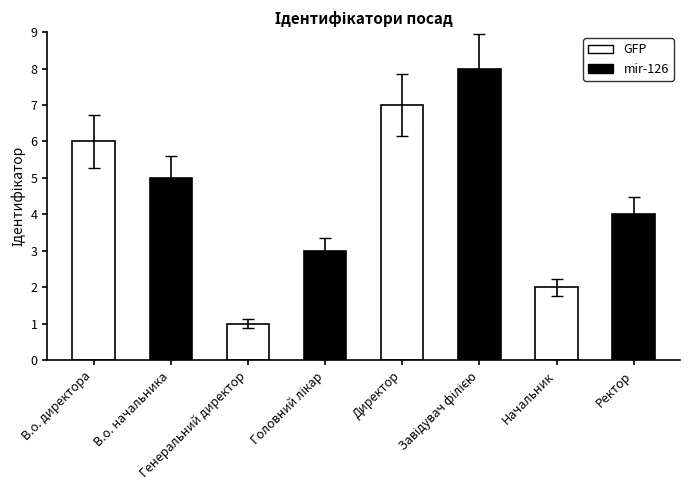

How many values are between 3 and 7?

5